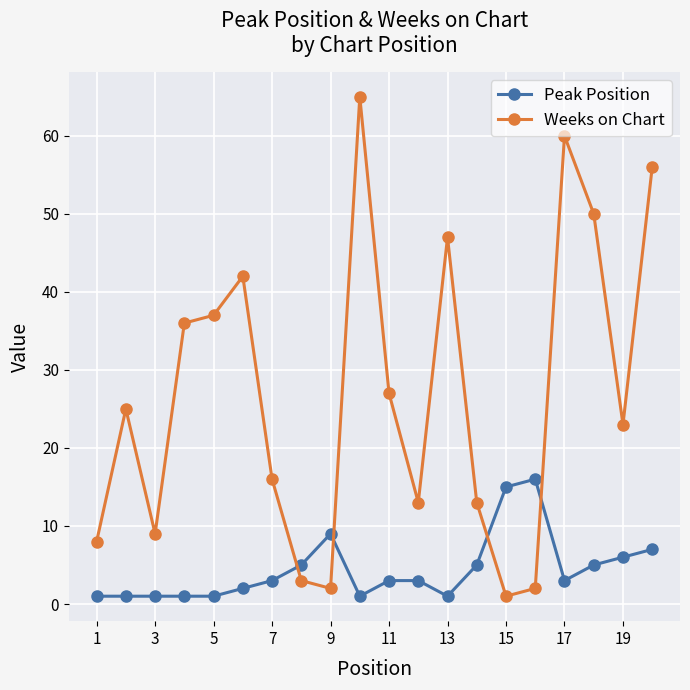

Rank the series by their maximum value, from highest to lowest.

Weeks on Chart, Peak Position